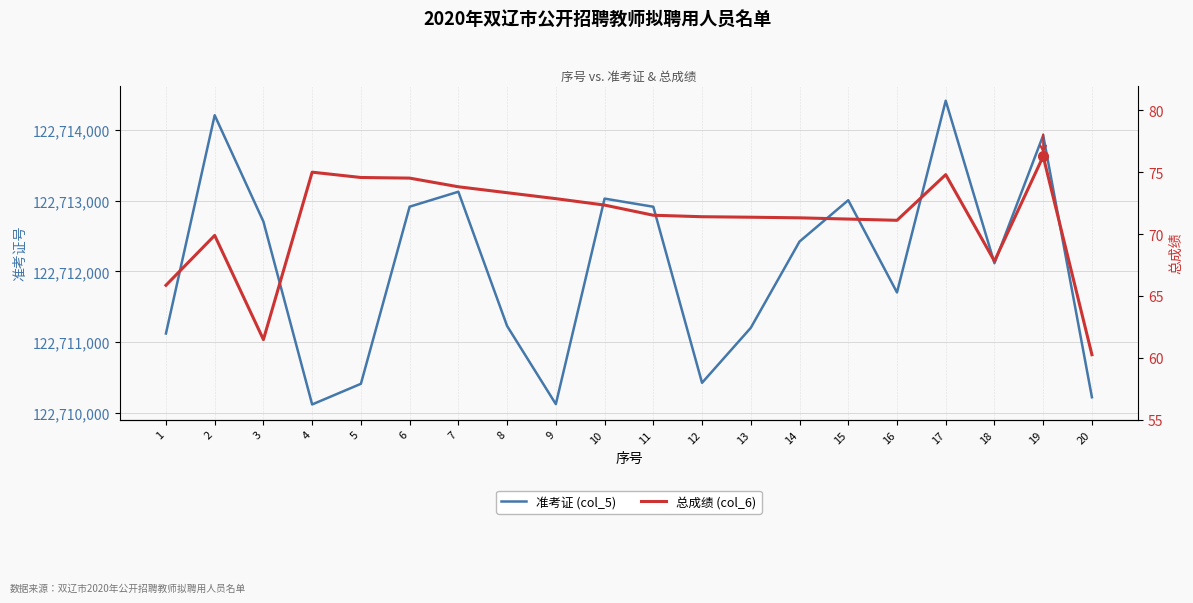

Which category has the lowest value in the 总成绩 (col_6) series?

20